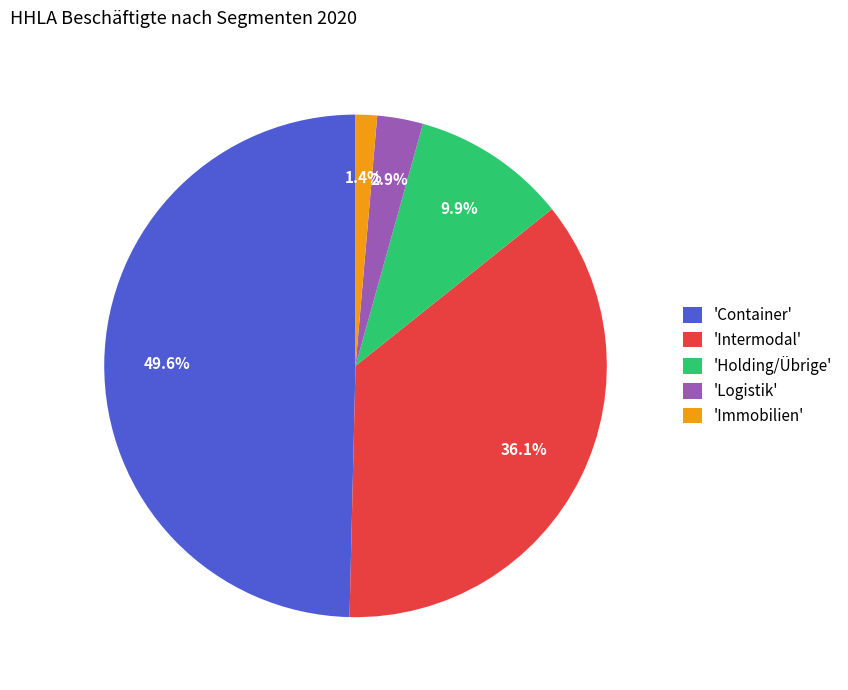

How many segments does this pie chart have?

5